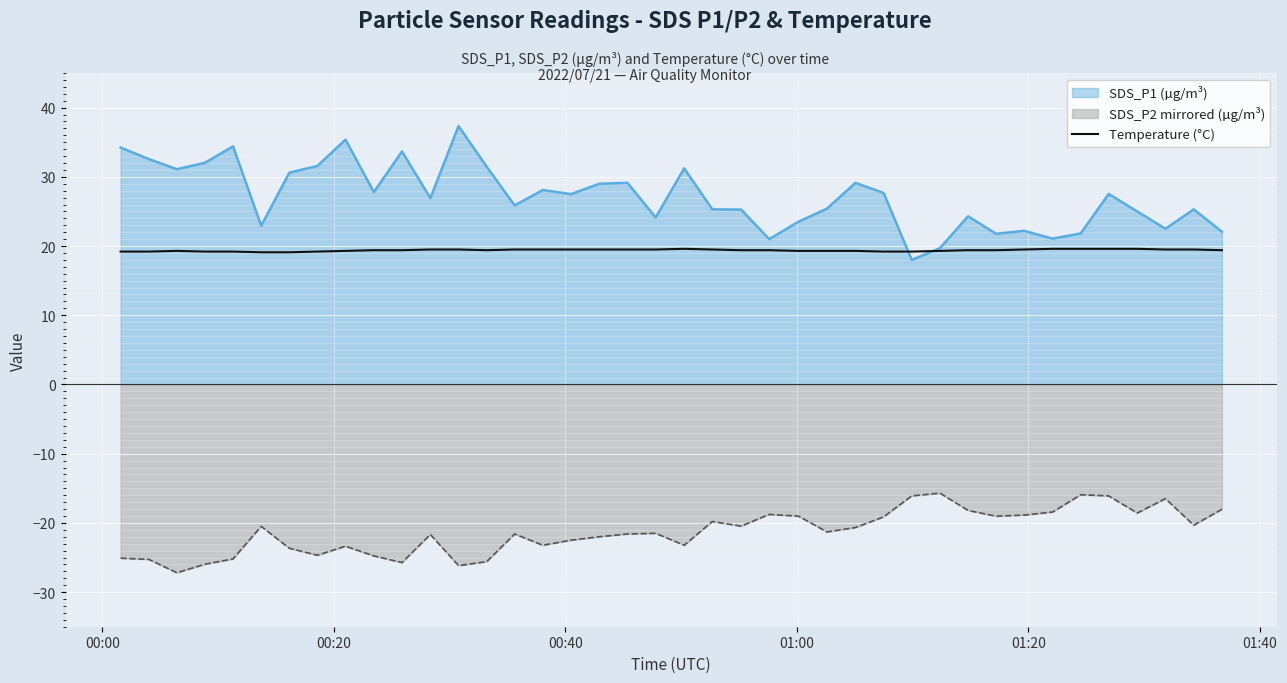

Which series has the largest range (max minus min)?

SDS_P1 (µg/m³)